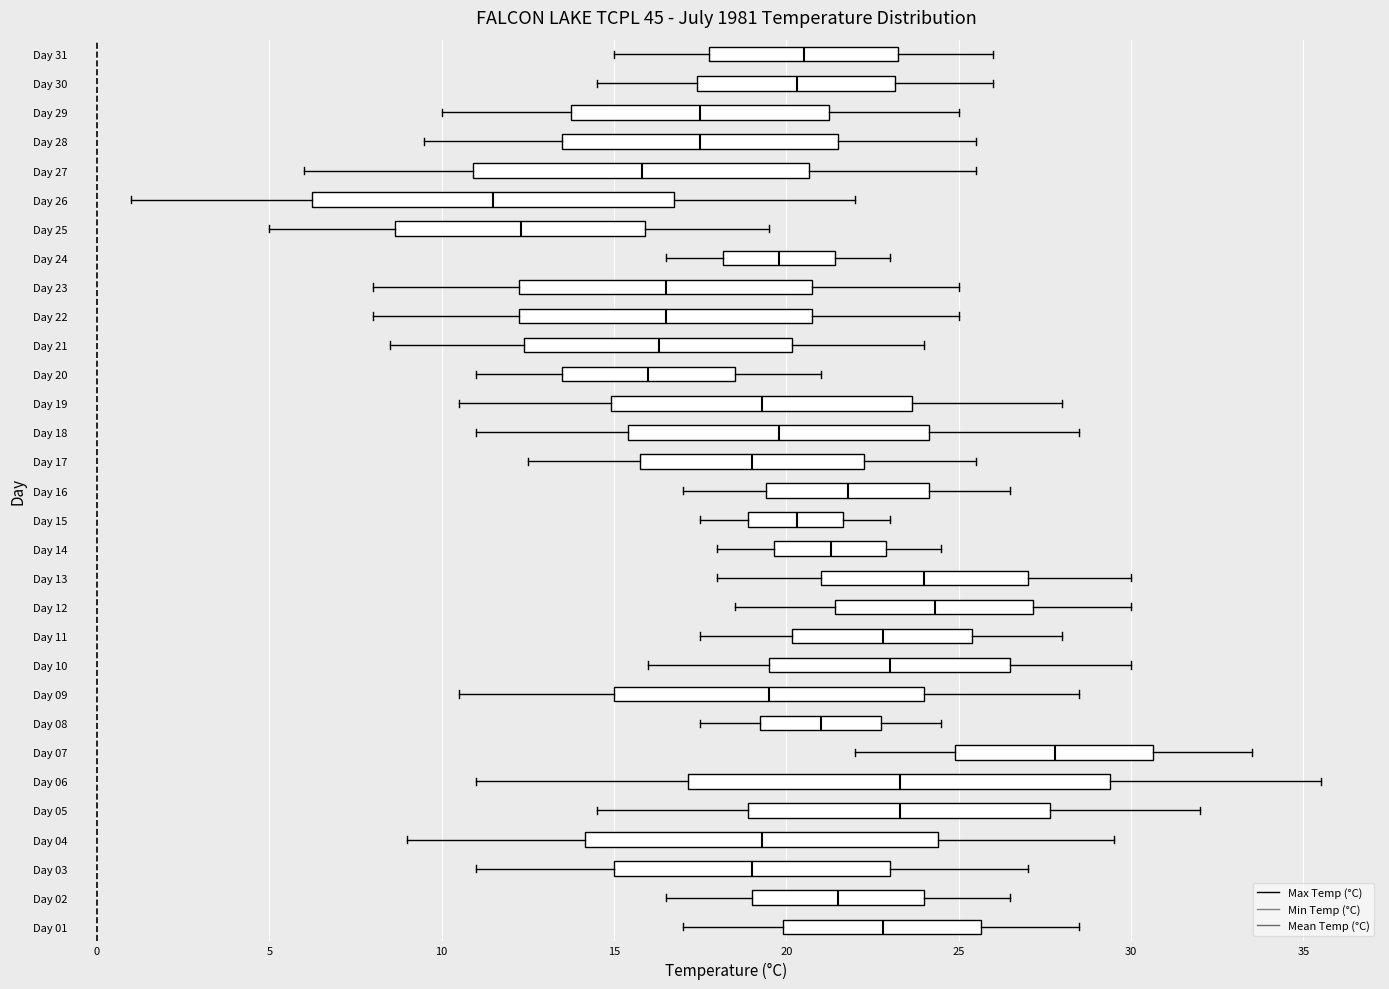

Which box has the furthest to the left median line?

Day 26